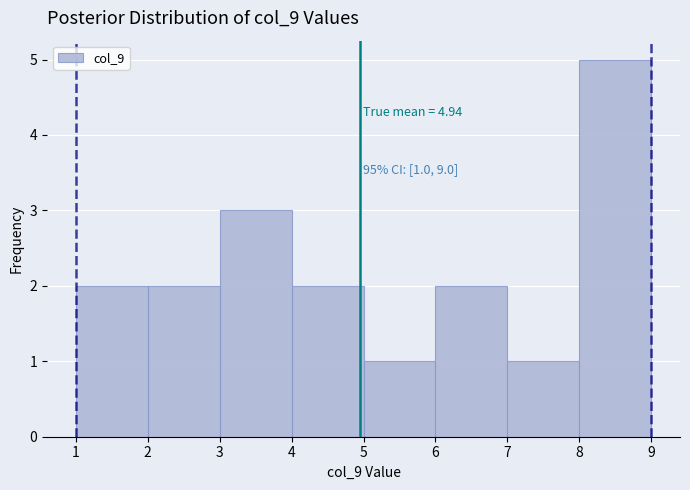

Over which range of the x-axis is the bar tallest?

8 to 9